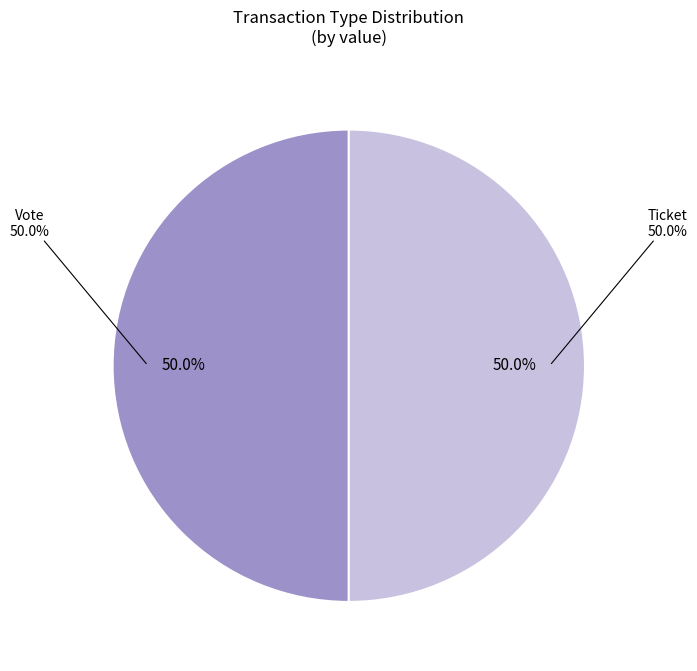

Which slice is the largest?

Vote